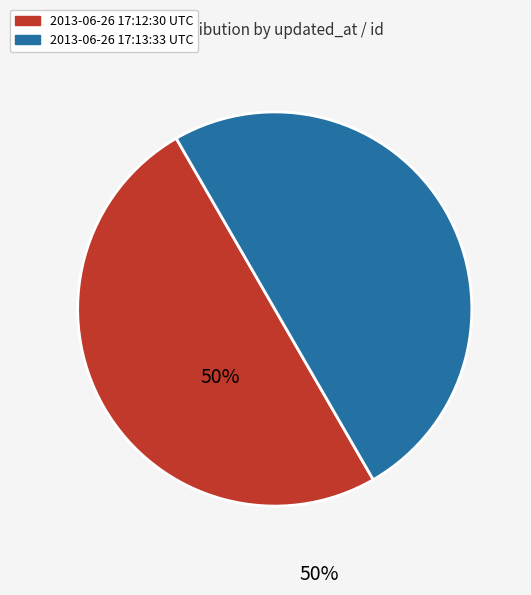

To the nearest percent, what portion does 2013-06-26 17:13:33 UTC represent?

50%